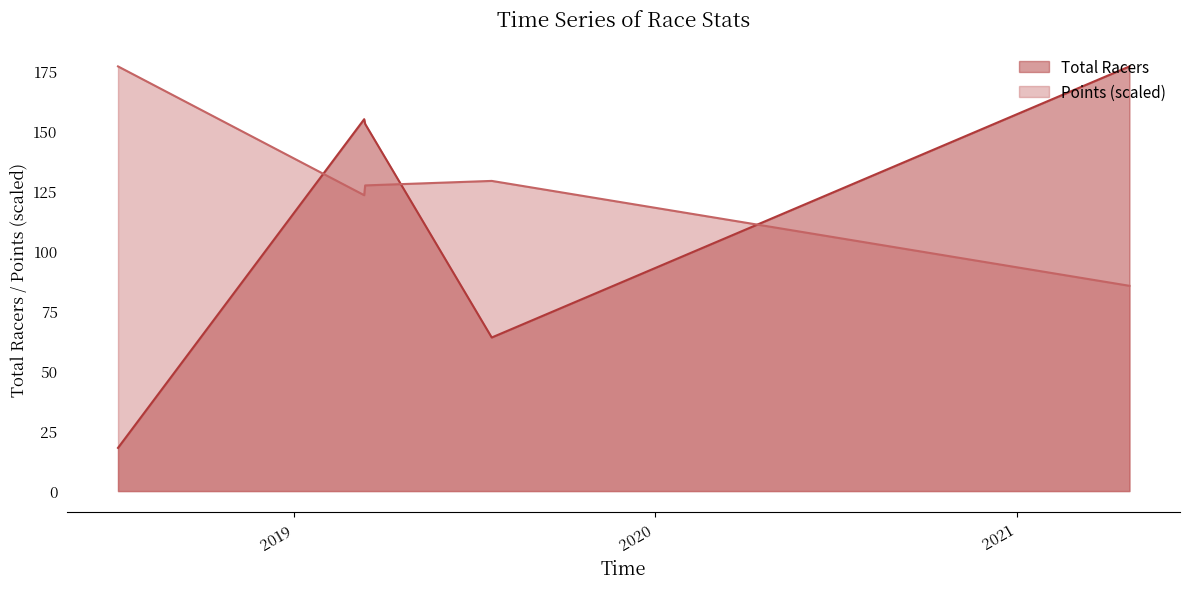

What position from the left is 2019-03-14?

3